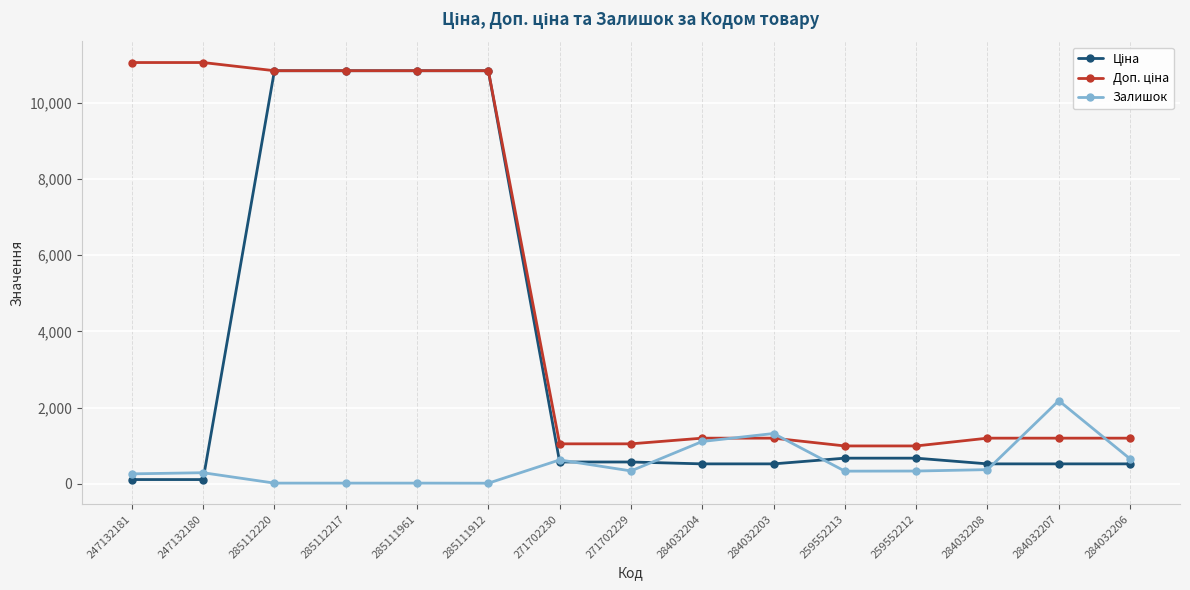

What is the spread (max minus min) of values at 259552212?

658.7